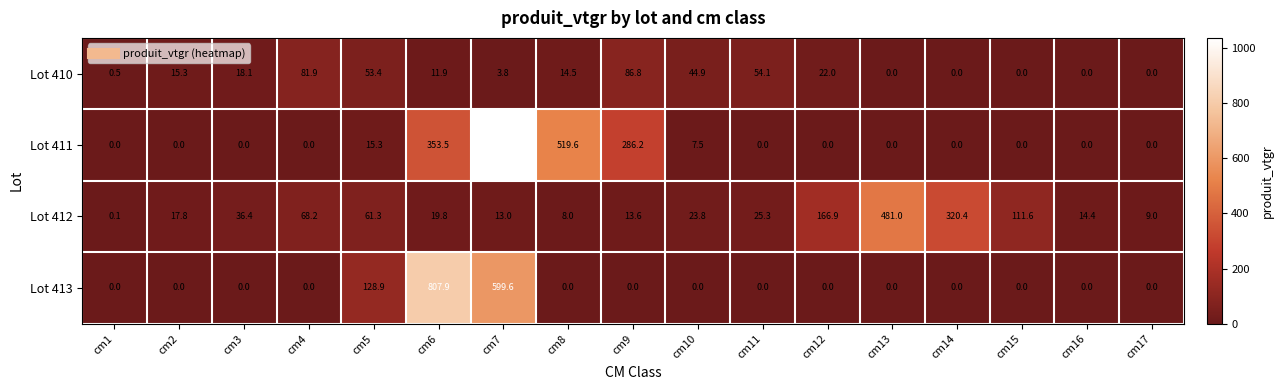

What is the greatest value displayed?

1037.8